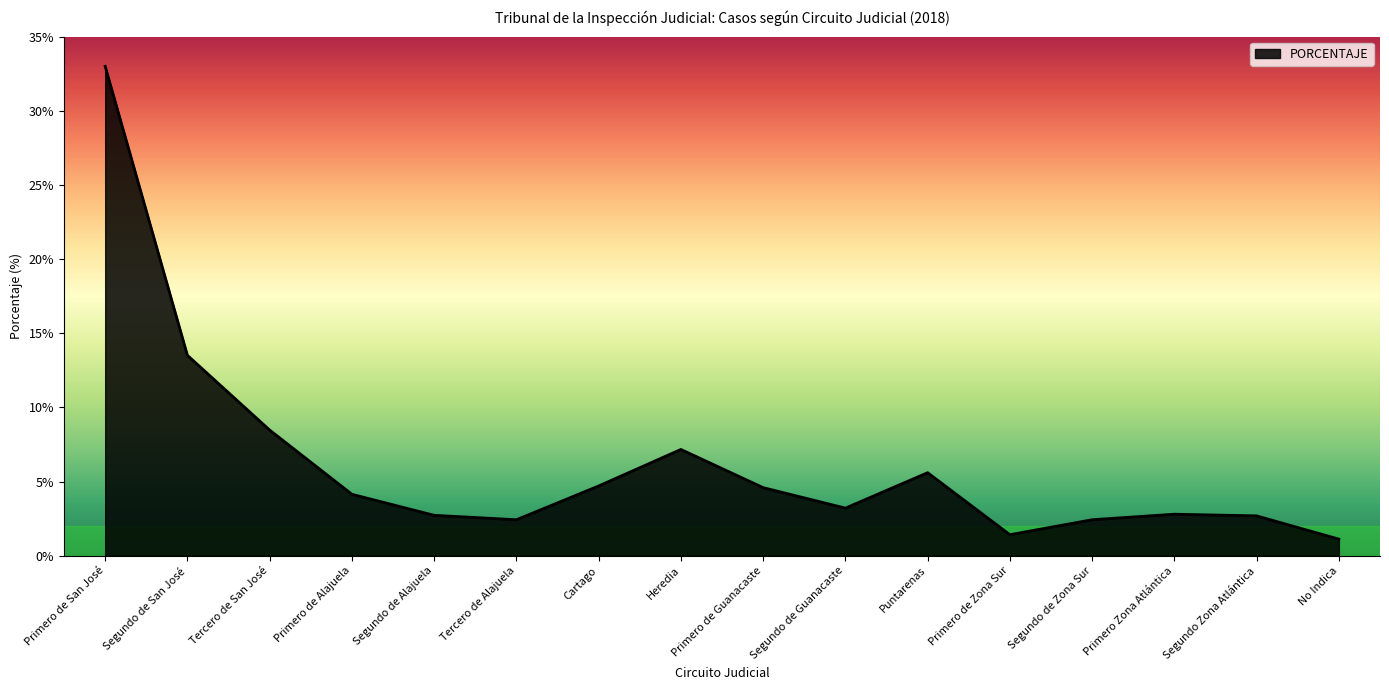

The value at Primero de Alajuela is 2.6. True or false?

False